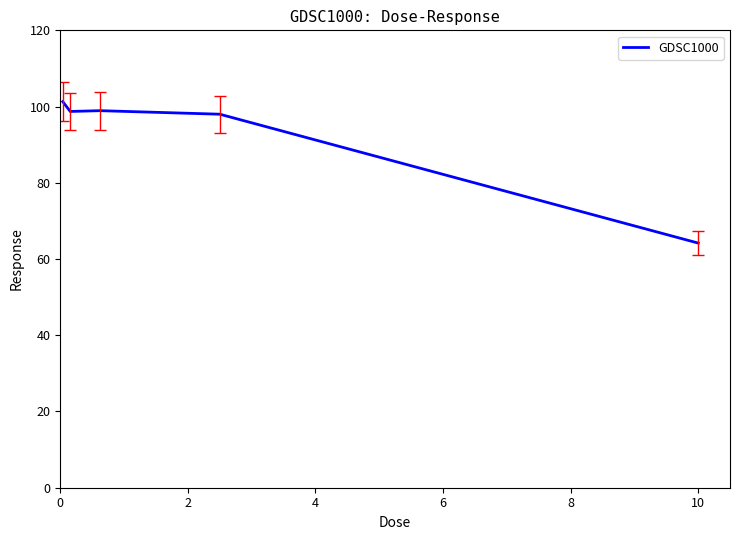

Count the number of categories in the chart.

5